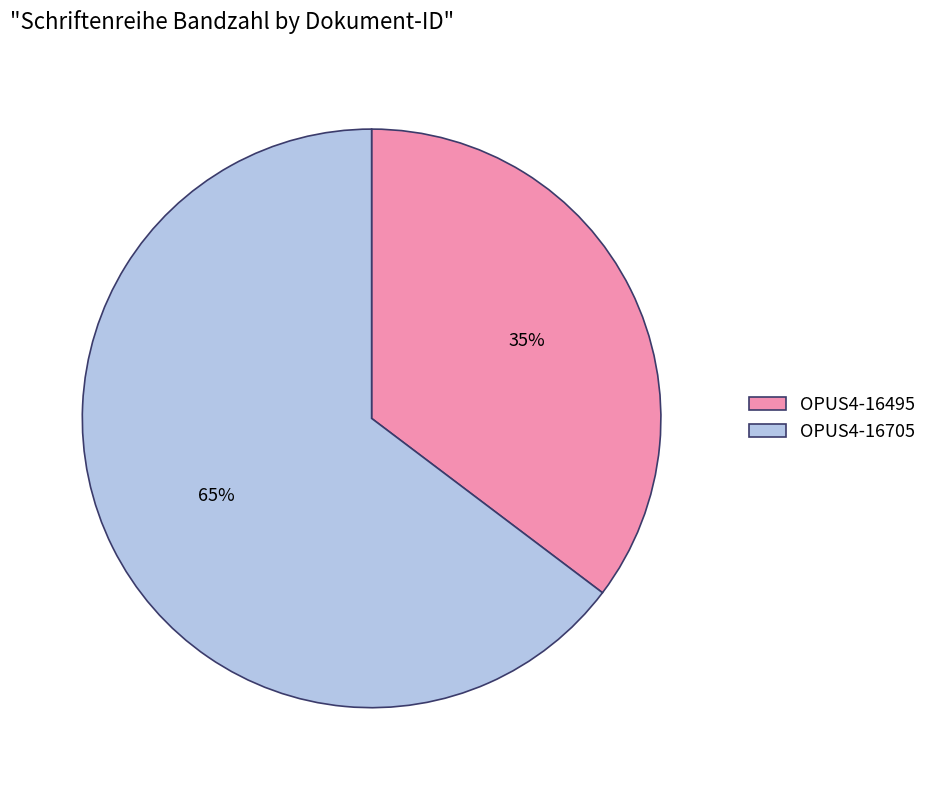

How many segments does this pie chart have?

2